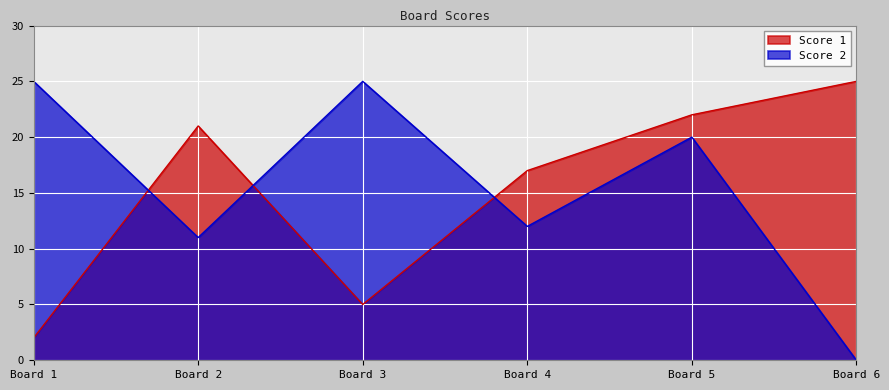

Which series changed the most between Board 1 and Board 4?

Score 1